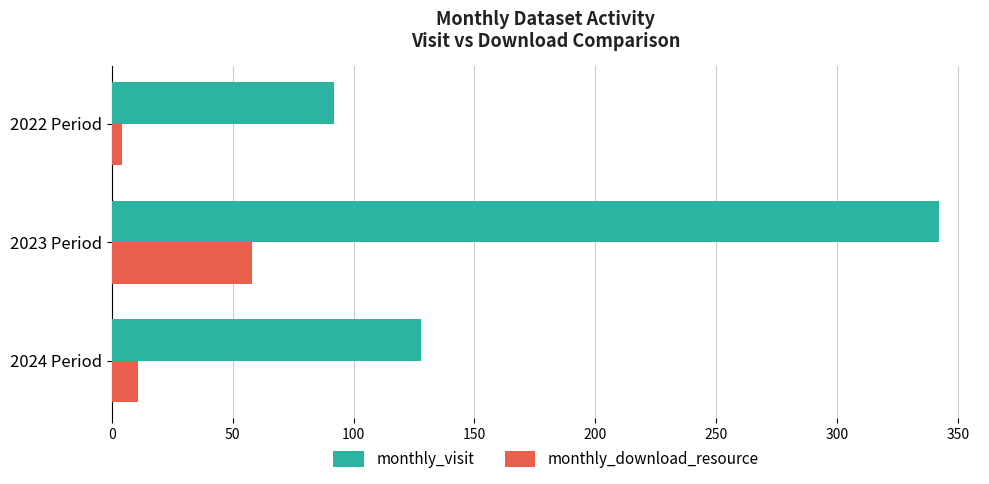

Rank the series by their maximum value, from highest to lowest.

monthly_visit, monthly_download_resource